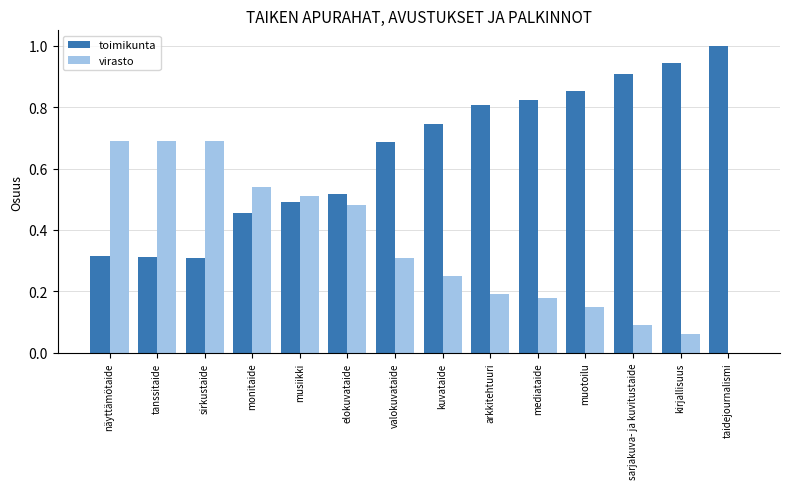

What is the sum of the toimikunta values at taidejournalismi and sirkustaide?

1.3